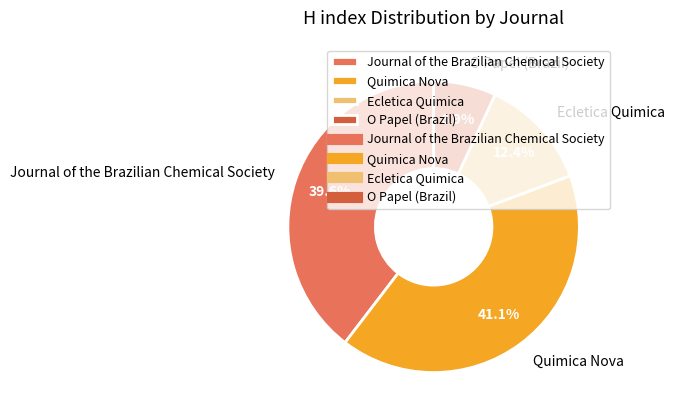

What percentage is the Journal of the Brazilian Chemical Society slice, to the nearest percent?

40%